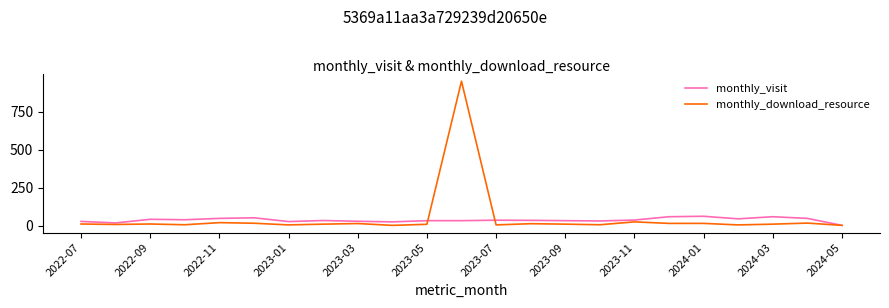

What is the highest value of the monthly_visit series?

61